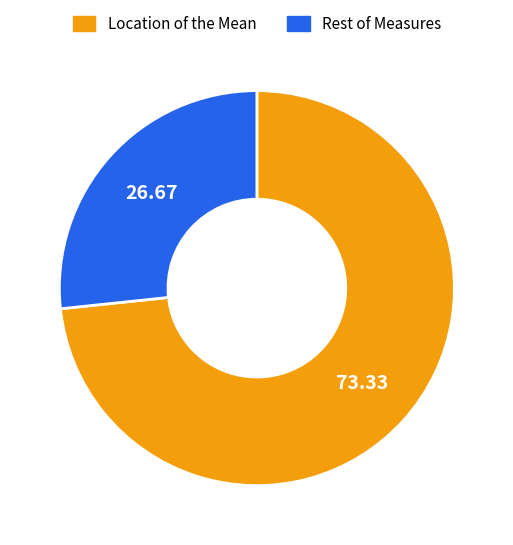

What is the majority slice?

Location of the Mean